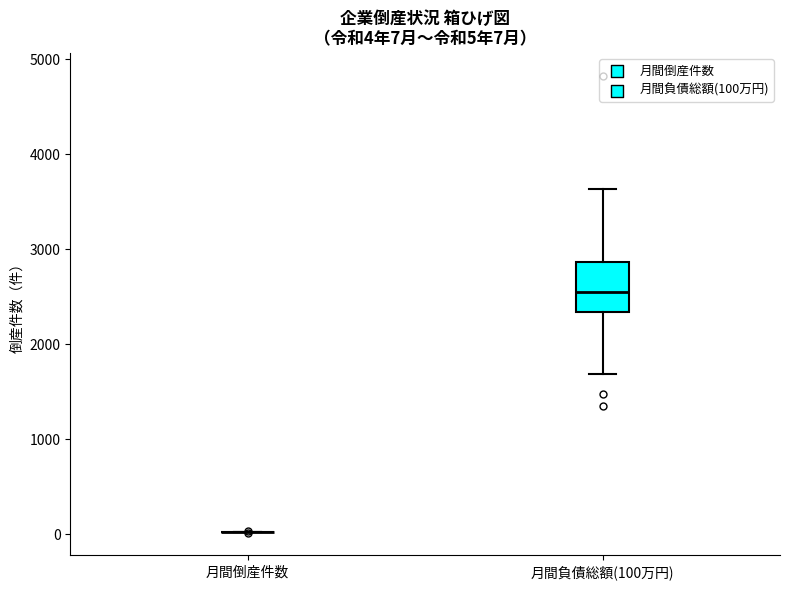

Which box is the tallest, from its lower edge to its upper edge?

月間負債総額(100万円)